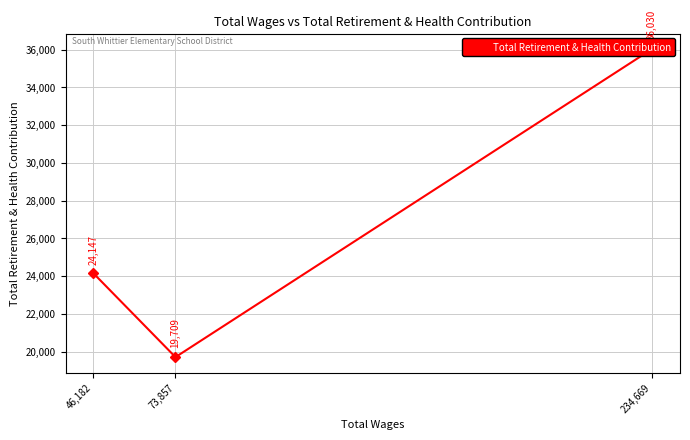

What is the label of the 2nd point from the left?

73,857